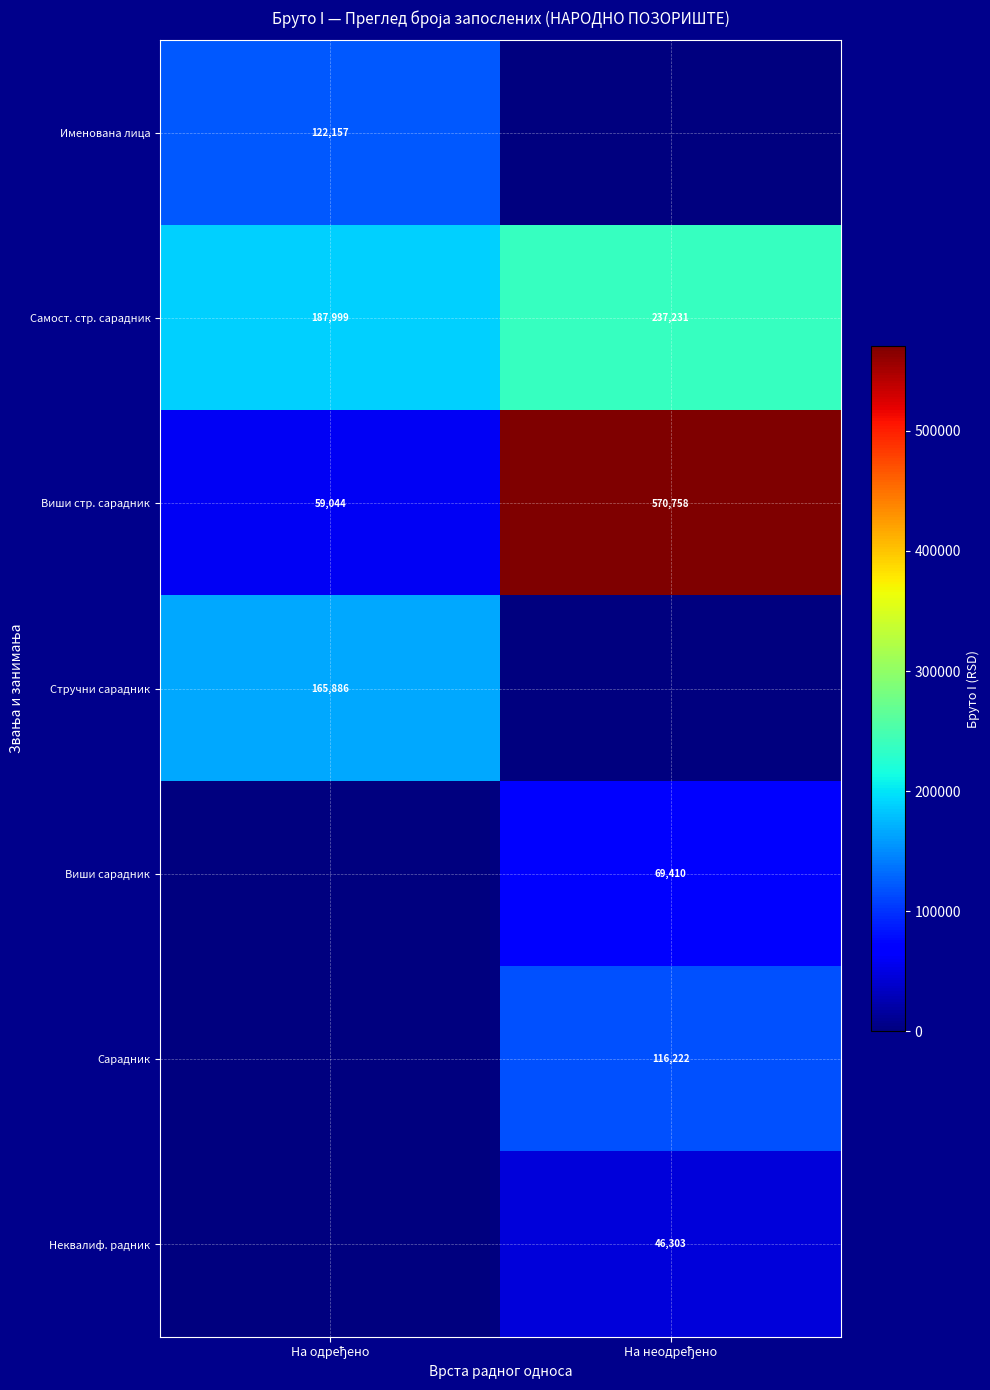

At which category does the chart reach its minimum across all series?

На неодређено